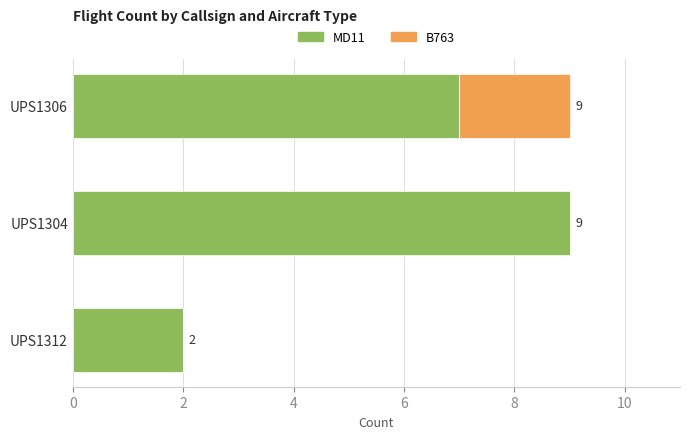

What is the sum of all MD11 values?

18